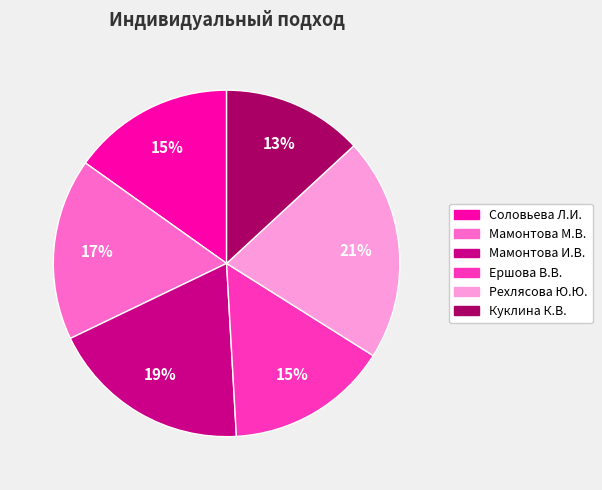

How many segments does this pie chart have?

6